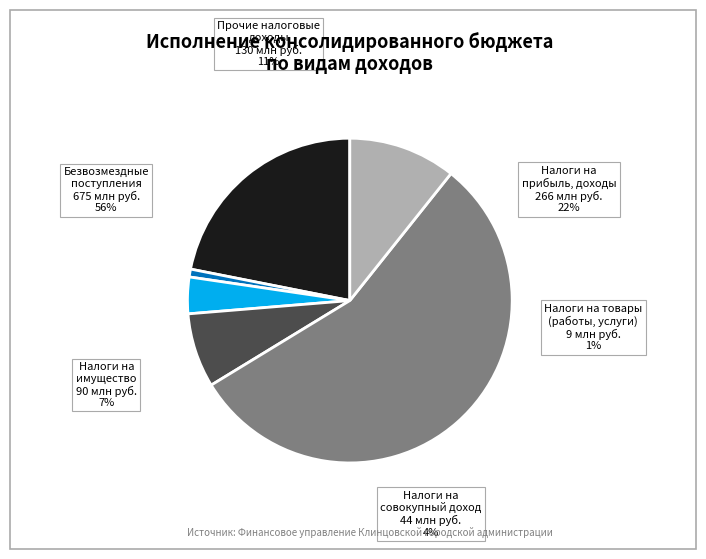

Is it true that БЕЗВОЗМЕЗДНЫЕ ПОСТУПЛЕНИЯ is 56% of the pie?

True